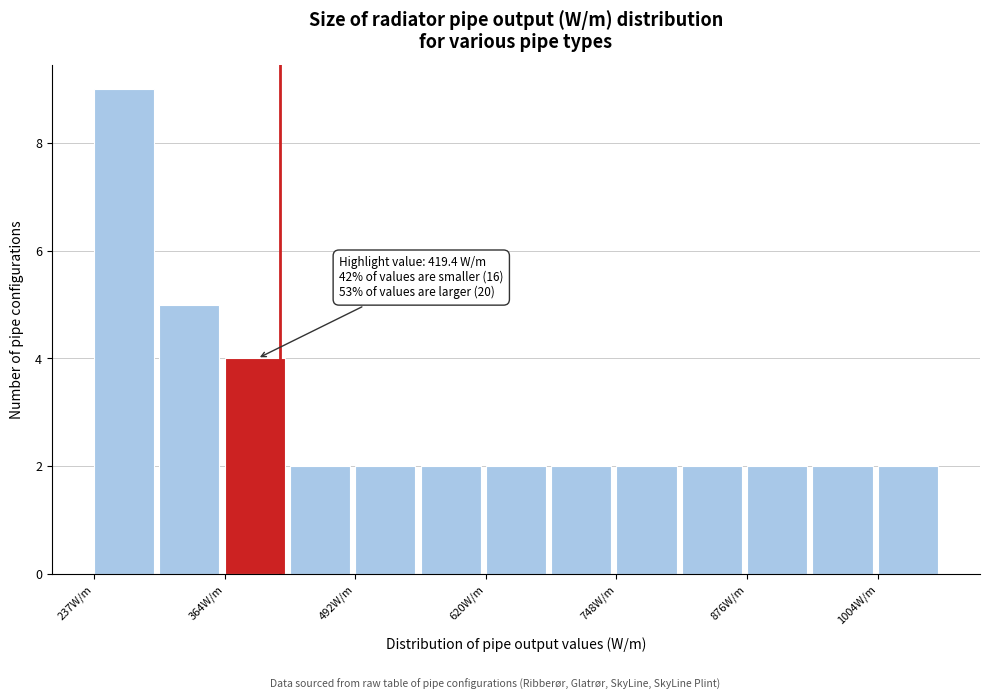

Around what value on the x-axis is the tallest bar? Give the approximate position of its centre, as read against the axis.

260